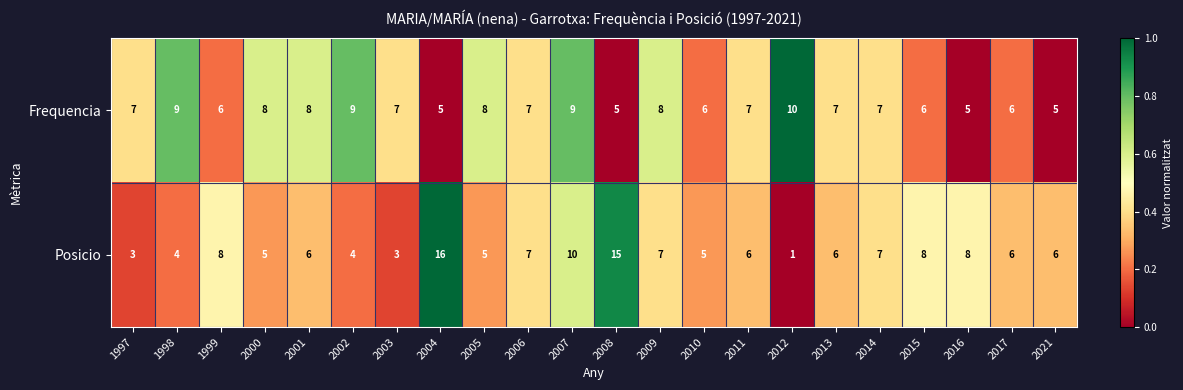

Is it true that Posicio equals 3 at 2016?

False